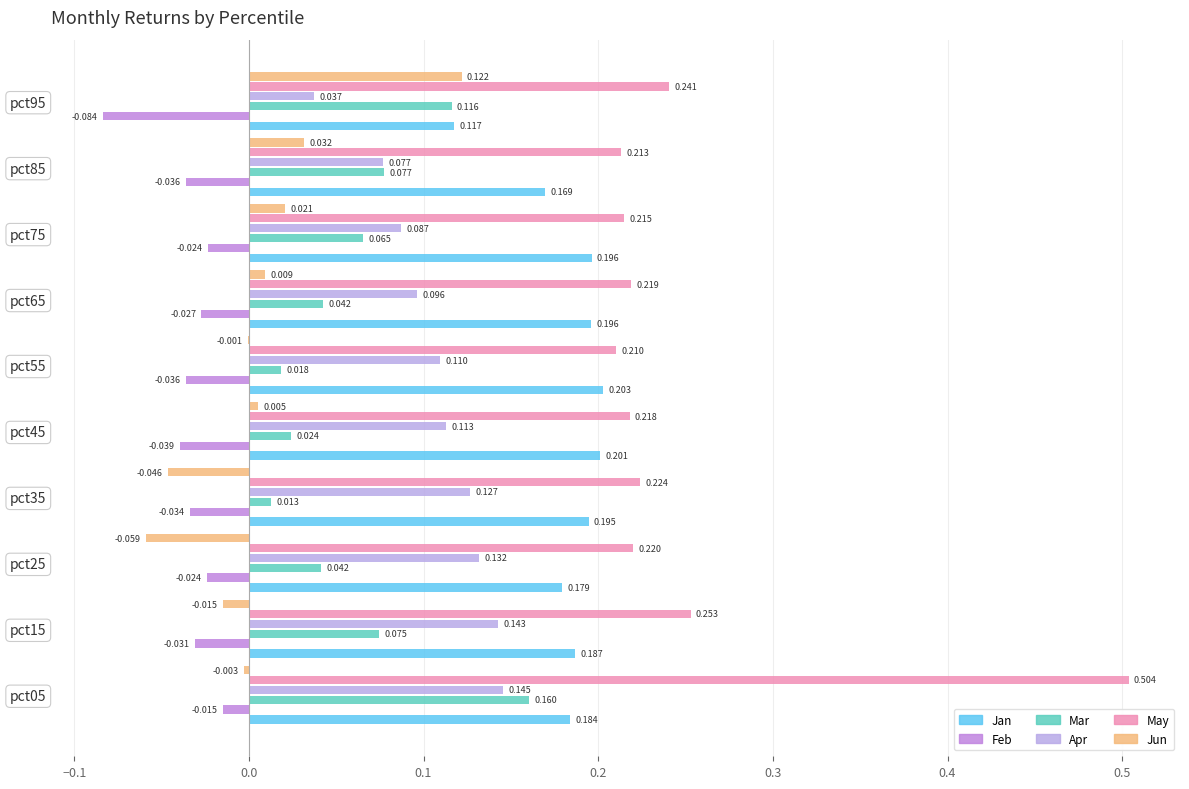

What are all the series names shown in the legend?

Jan, Feb, Mar, Apr, May, Jun